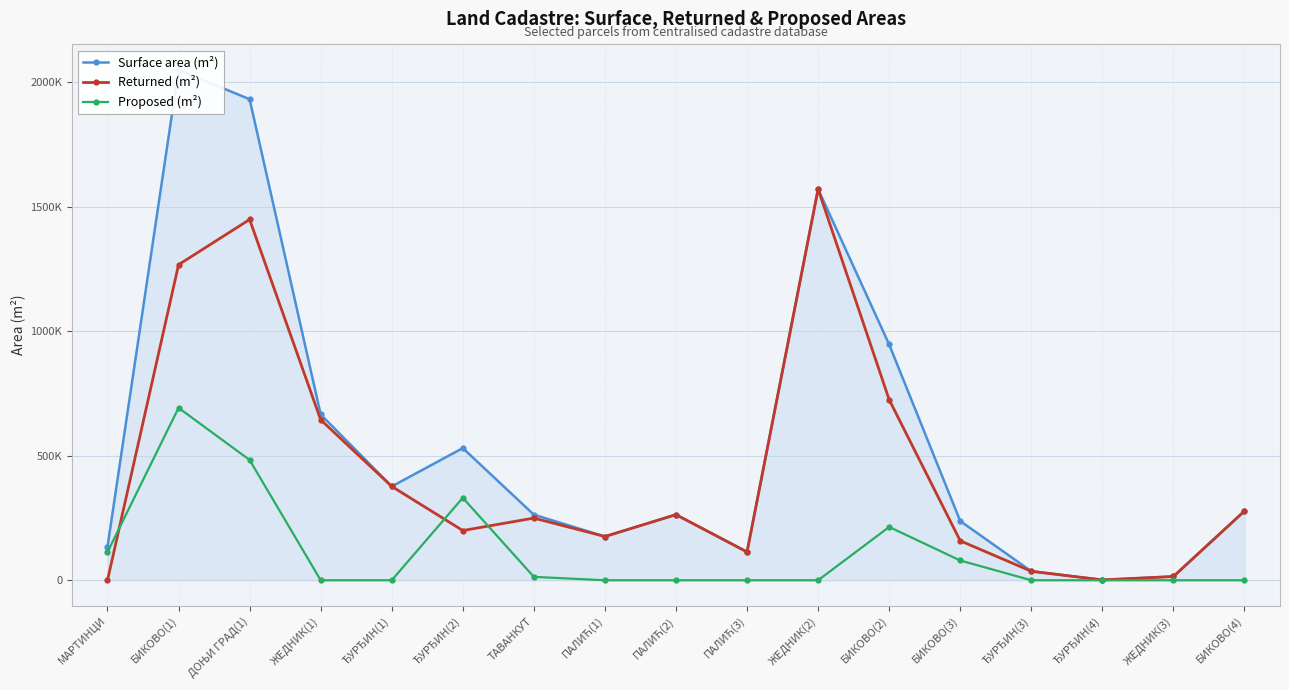

Is the value of Returned (m²) at МАРТИНЦИ greater than the value of Surface area (m²) at БИКОВО(2)?

No